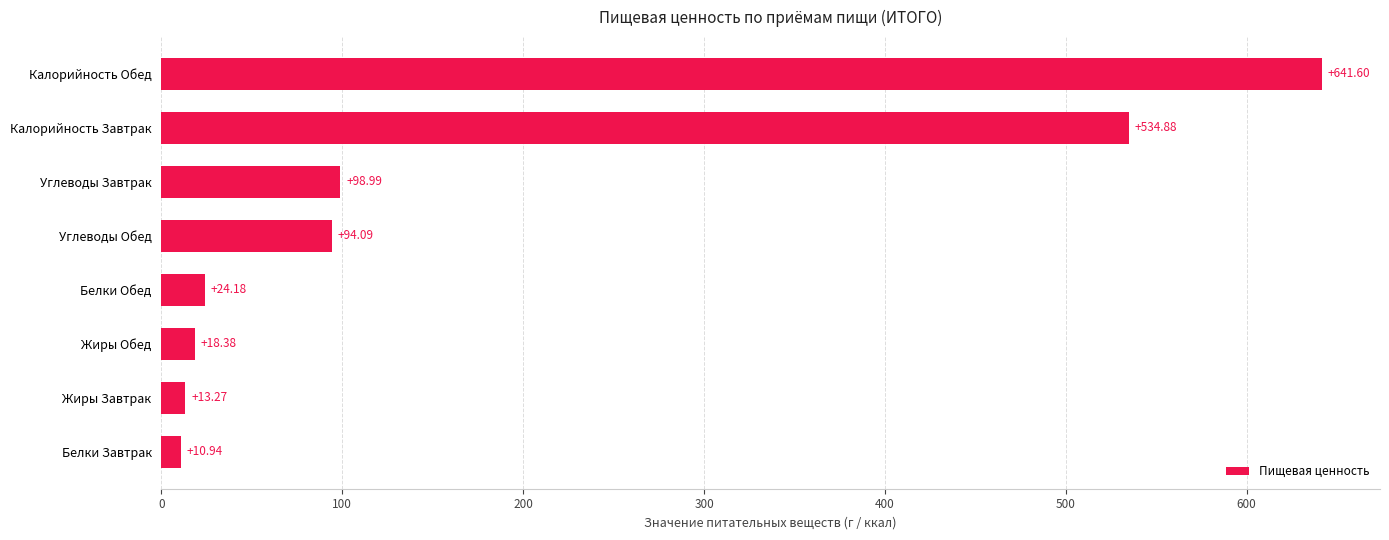

What is the ratio of the value at Калорийность Обед to the value at Белки Завтрак?

58.6